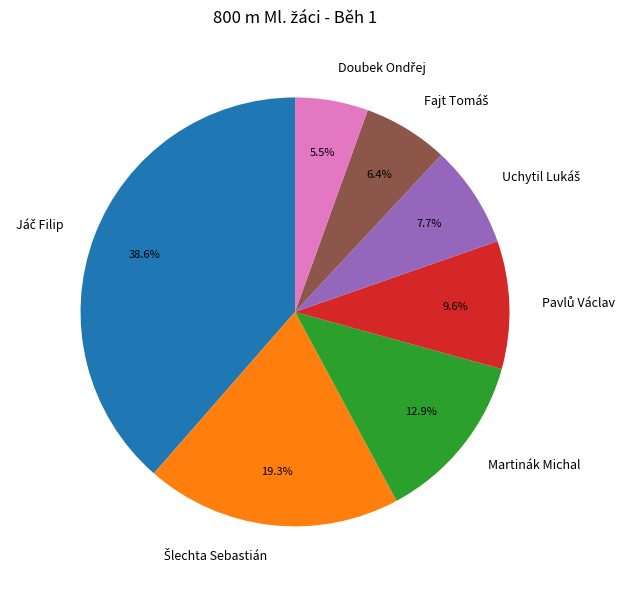

Does any single category account for the majority?

No